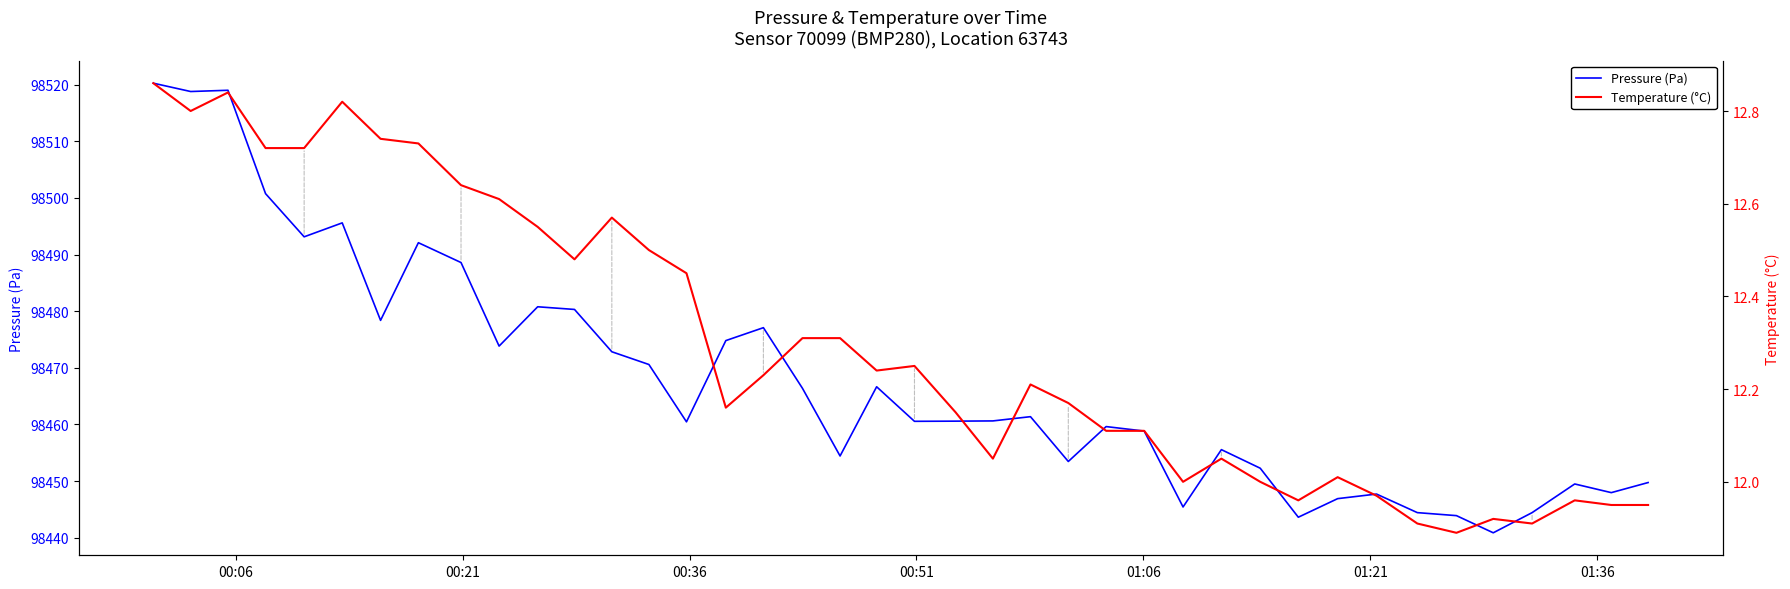

What is the minimum value for Pressure (Pa)?

98440.9